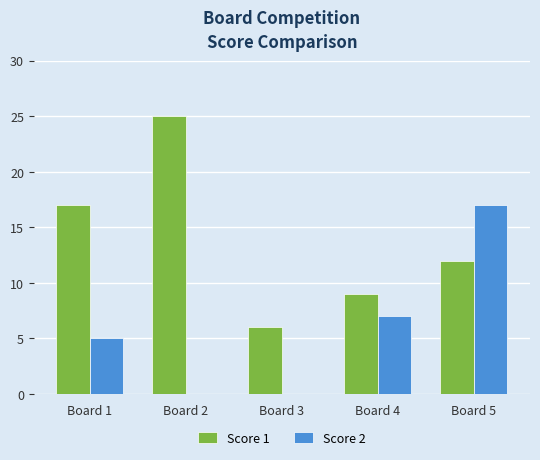

What is the spread (max minus min) of values at Board 3?

6